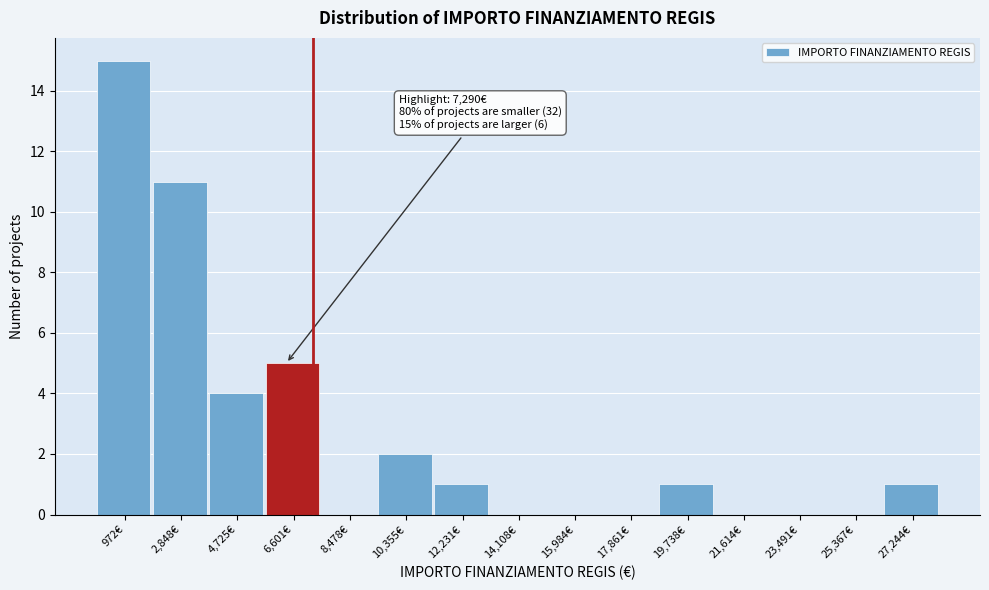

Which has a higher value, 972€ or 8,478€?

972€